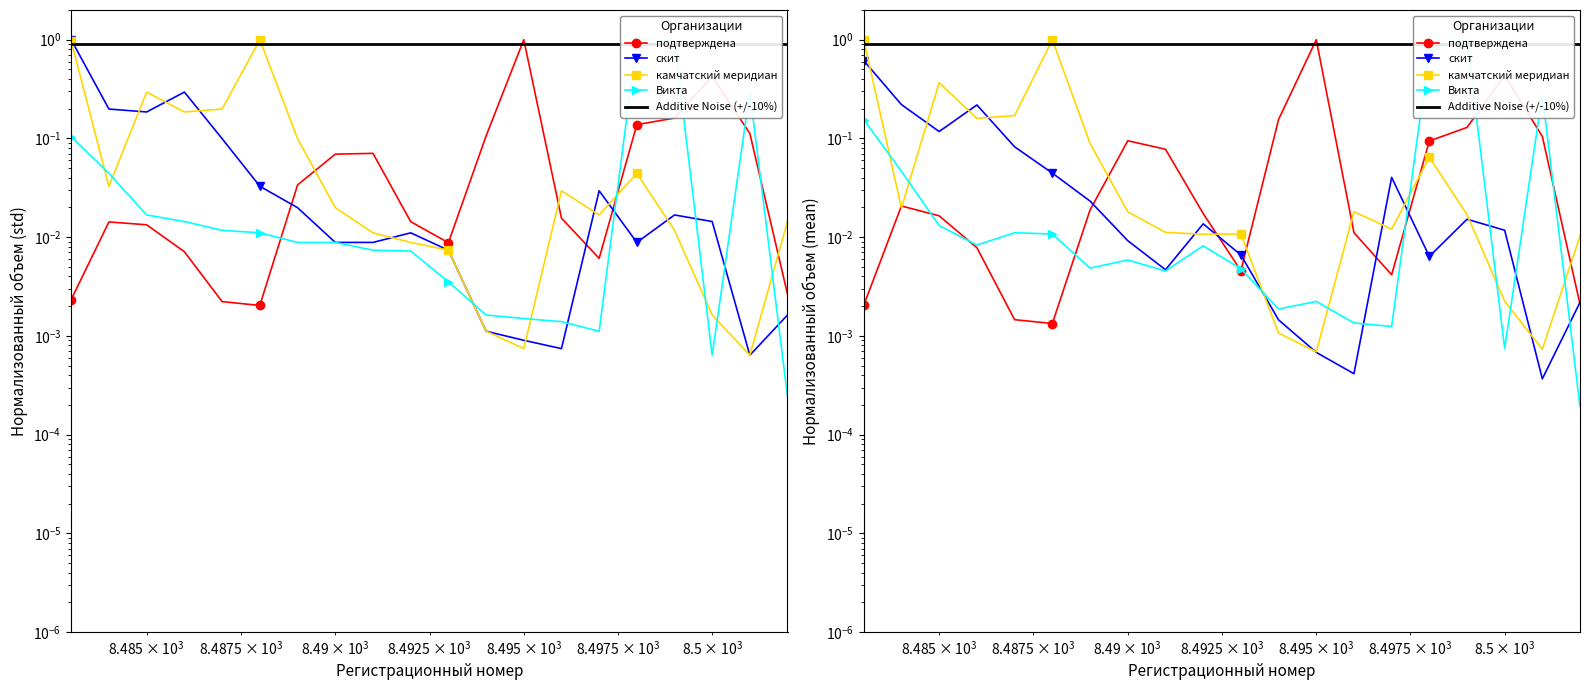

How many times do камчатский меридиан and подтверждена cross each other?

4